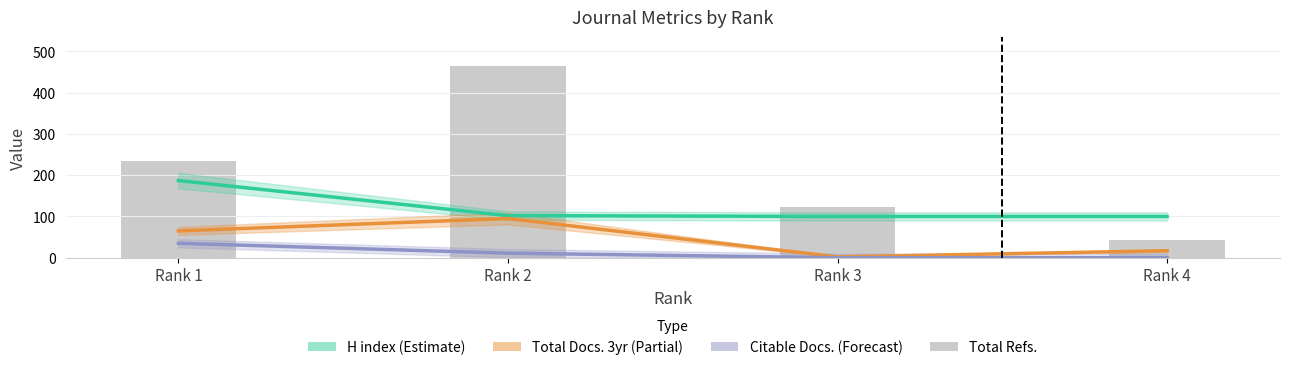

Reading right to left, list all the values displayed in this chart.

H index (Estimate): Rank 4=100	Rank 3=100	Rank 2=102	Rank 1=187
Total Docs. 3yr (Partial): Rank 4=17	Rank 3=2	Rank 2=95	Rank 1=65
Citable Docs. (Forecast): Rank 4=0	Rank 3=0	Rank 2=11	Rank 1=35
Total Refs.: Rank 4=44	Rank 3=122	Rank 2=465	Rank 1=234